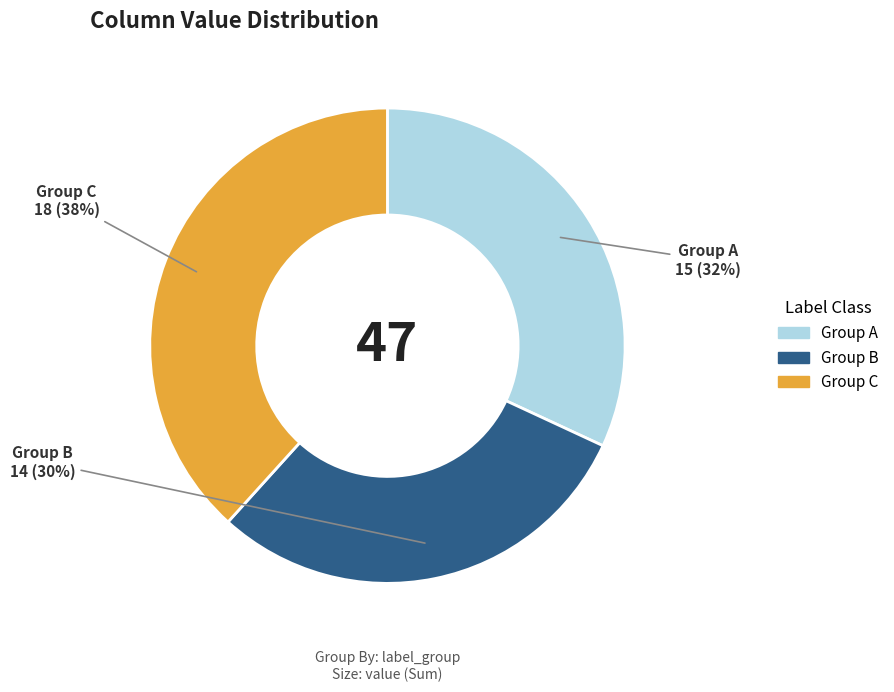

Is there any slice that represents more than half of the pie?

No